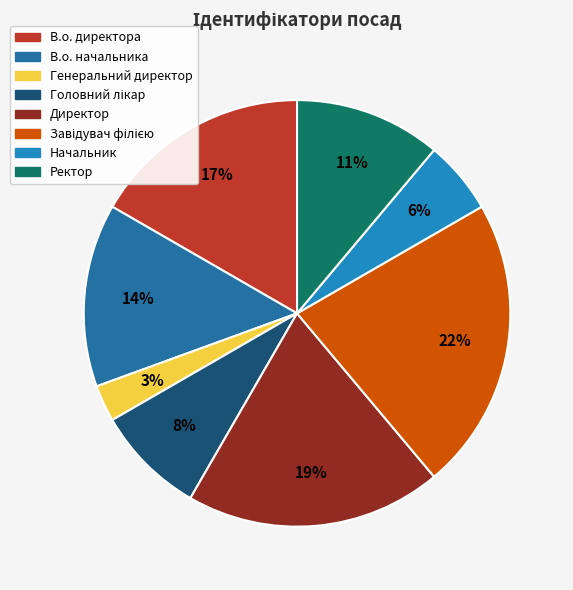

How many slices are in this pie chart?

8